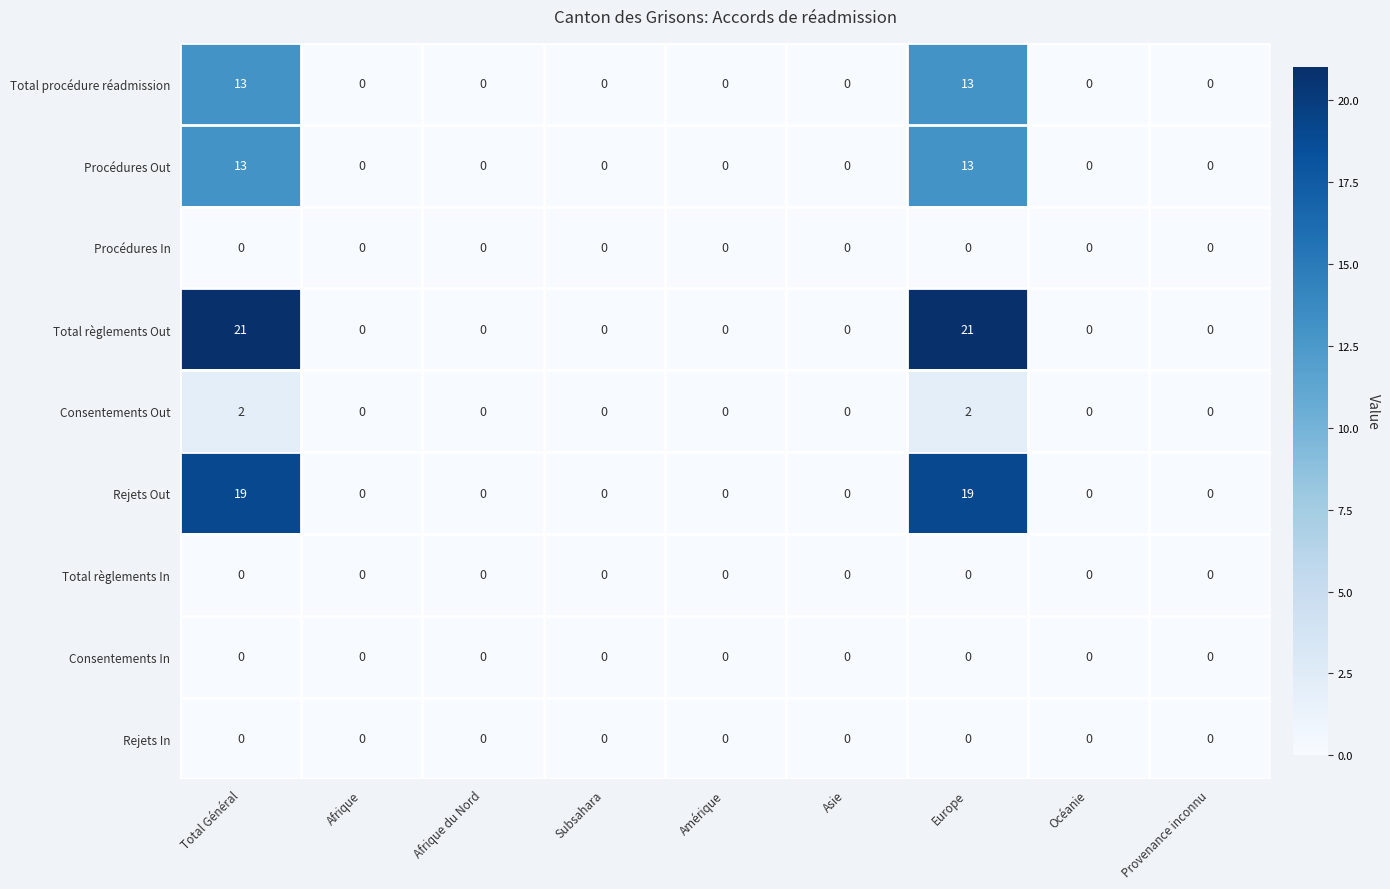

Which series has the widest spread of values?

Total règlements Out